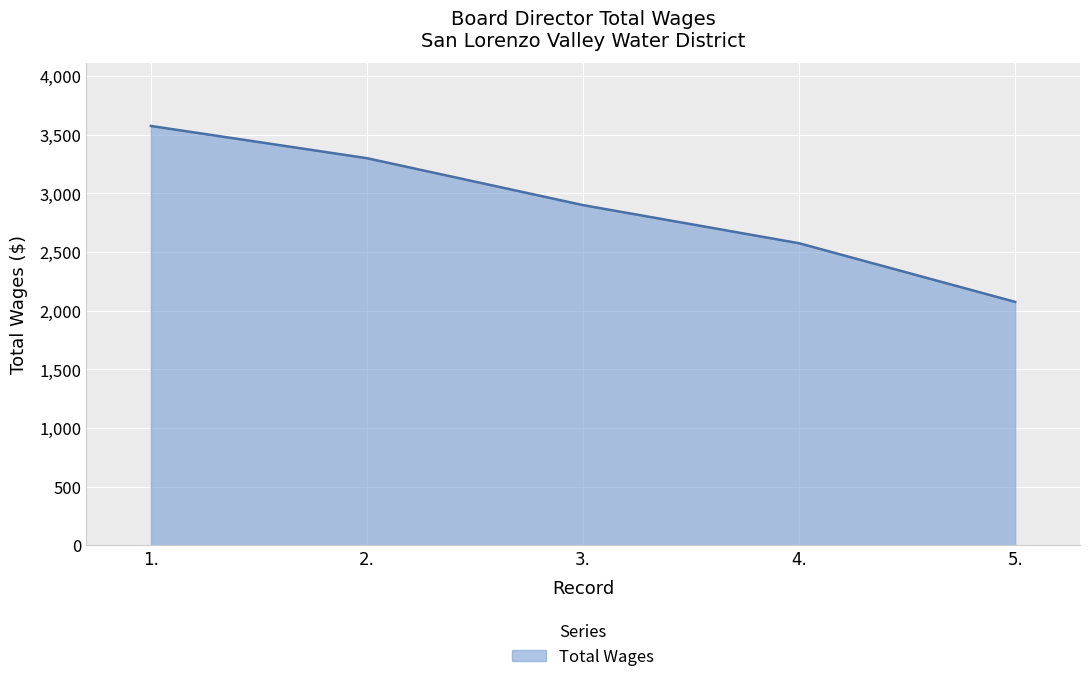

What is the difference between the second highest and minimum values?

1225